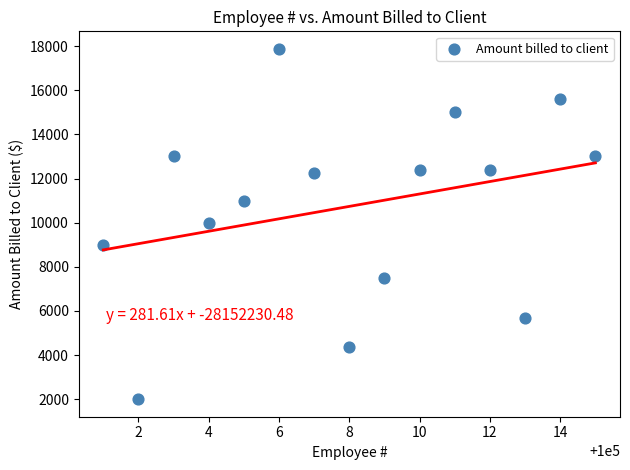

List the coordinates of all points as (X, Y) pairs, reading left to right.

(100001, 9000)  (100002, 2000)  (100003, 13000)  (100004, 10000)  (100005, 11000)  (100006, 17875)  (100007, 12250)  (100008, 4375)  (100009, 7500)  (100010, 12375)  (100011, 15000)  (100012, 12375)  (100013, 5700)  (100014, 15600)  (100015, 13000)